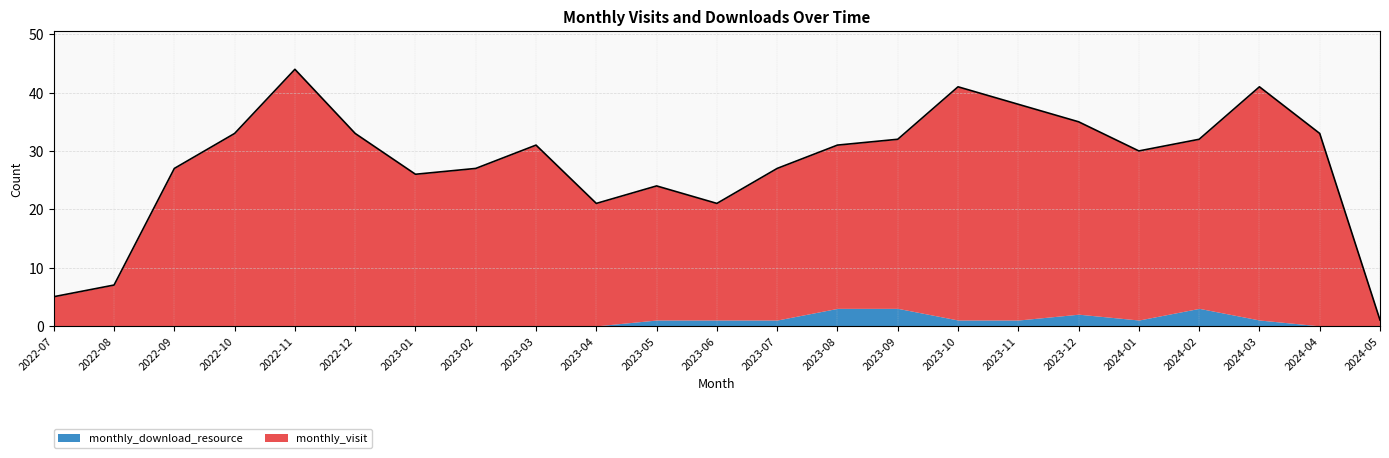

What is the change in value from 2022-12 to 2023-03?

-2